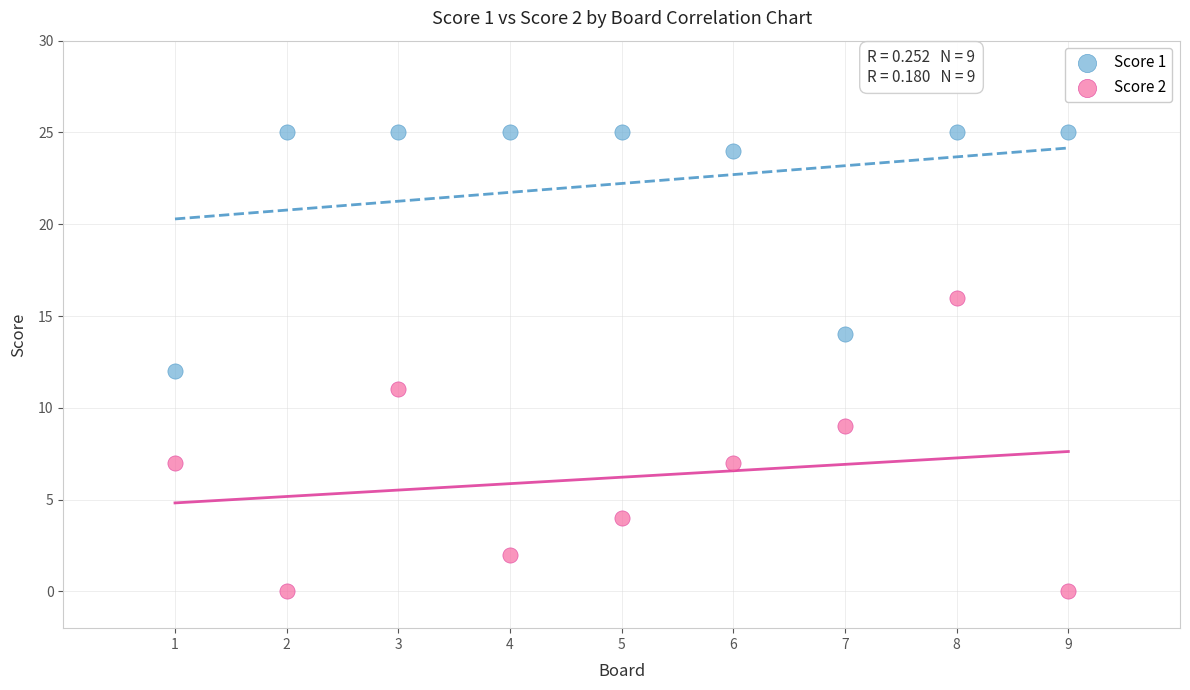

Which series has the largest Y range (max minus min)?

Score 2